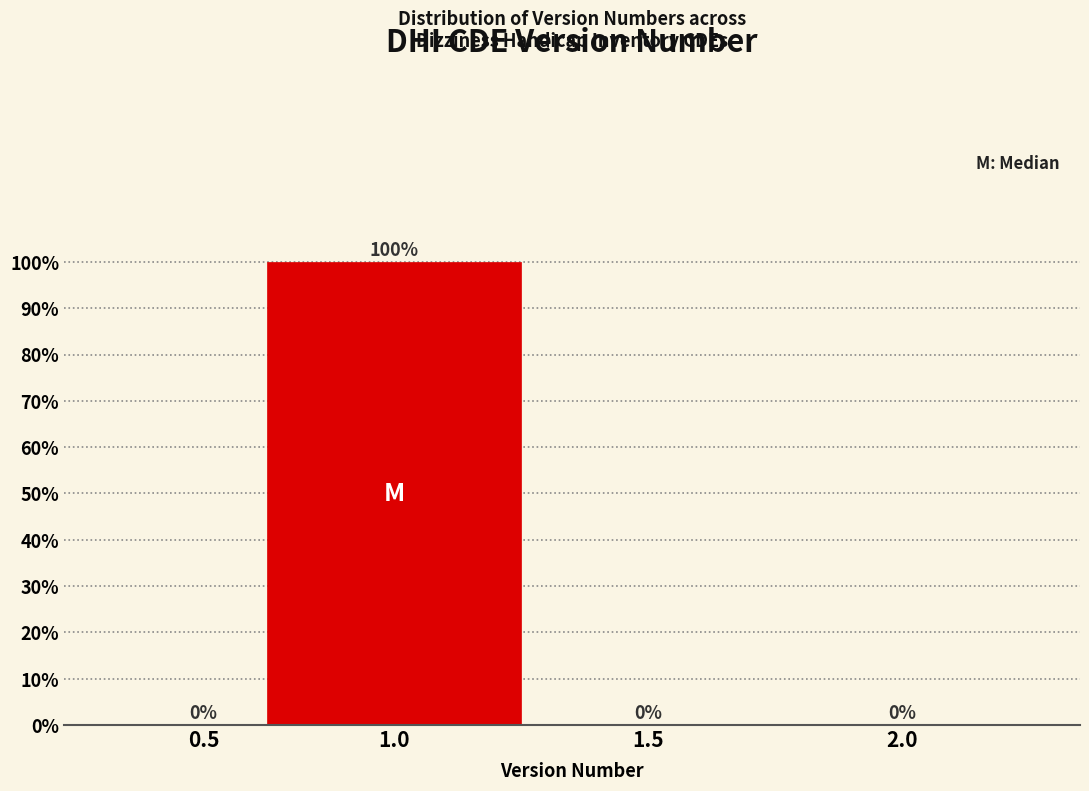

Reading left to right, extract all data points from this chart.

0.5=0	1.0=100	1.5=0	2.0=0